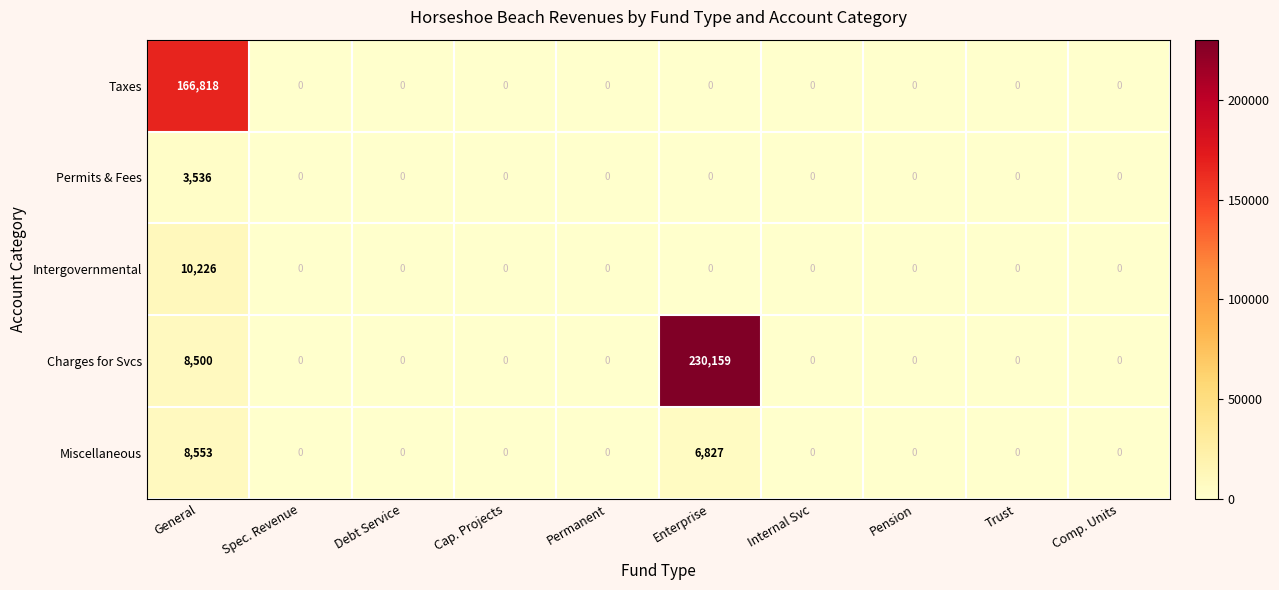

What is the difference between the Intergovernmental values at Internal Svc and General?

10226